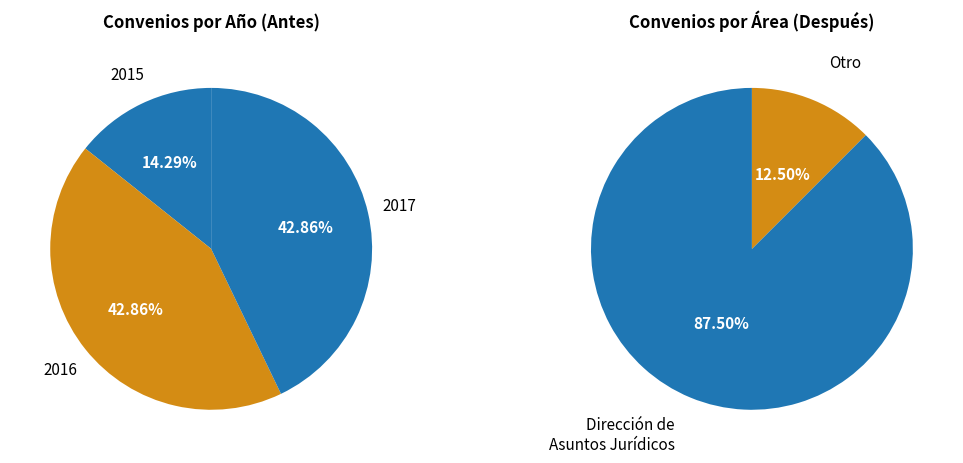

Between 2017 and 2016, which is larger?

2017